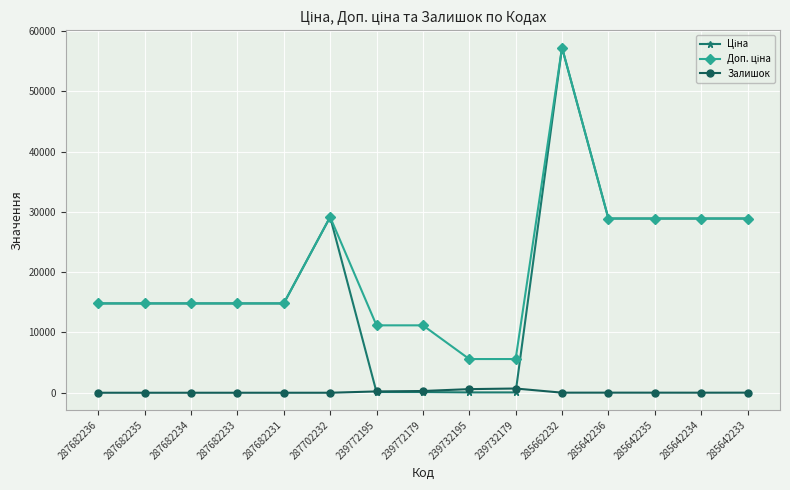

How many lines are shown in the chart?

3